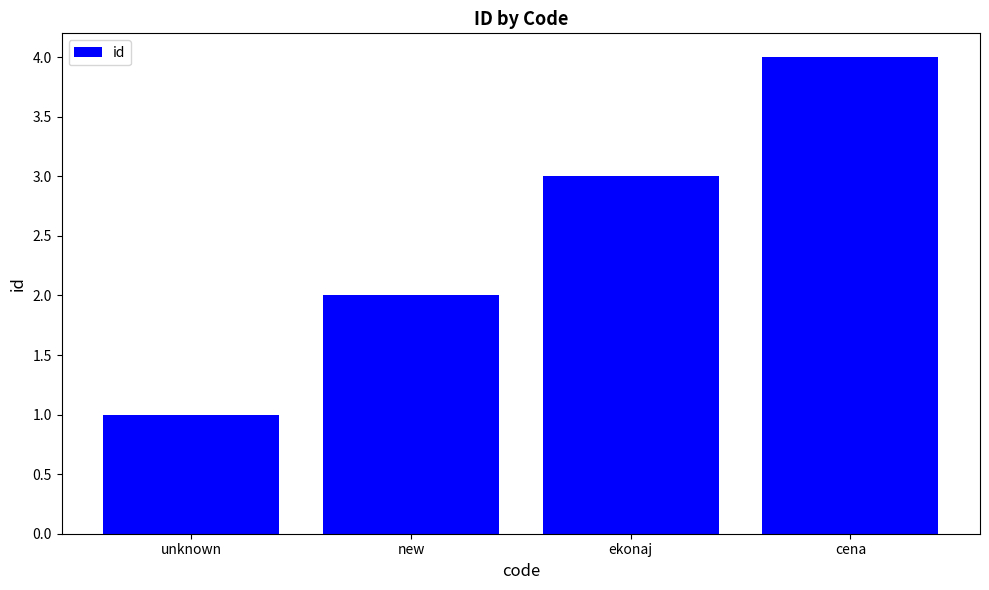

Does the chart contain any negative values?

No